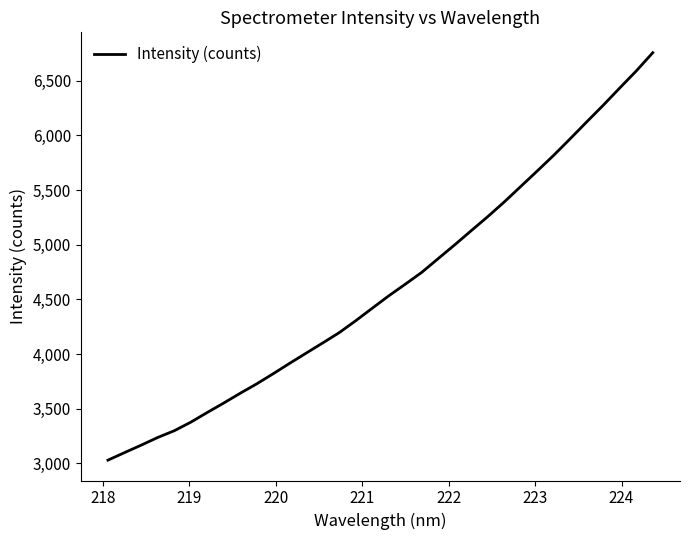

What is the difference between the second highest and second lowest values?

3491.2